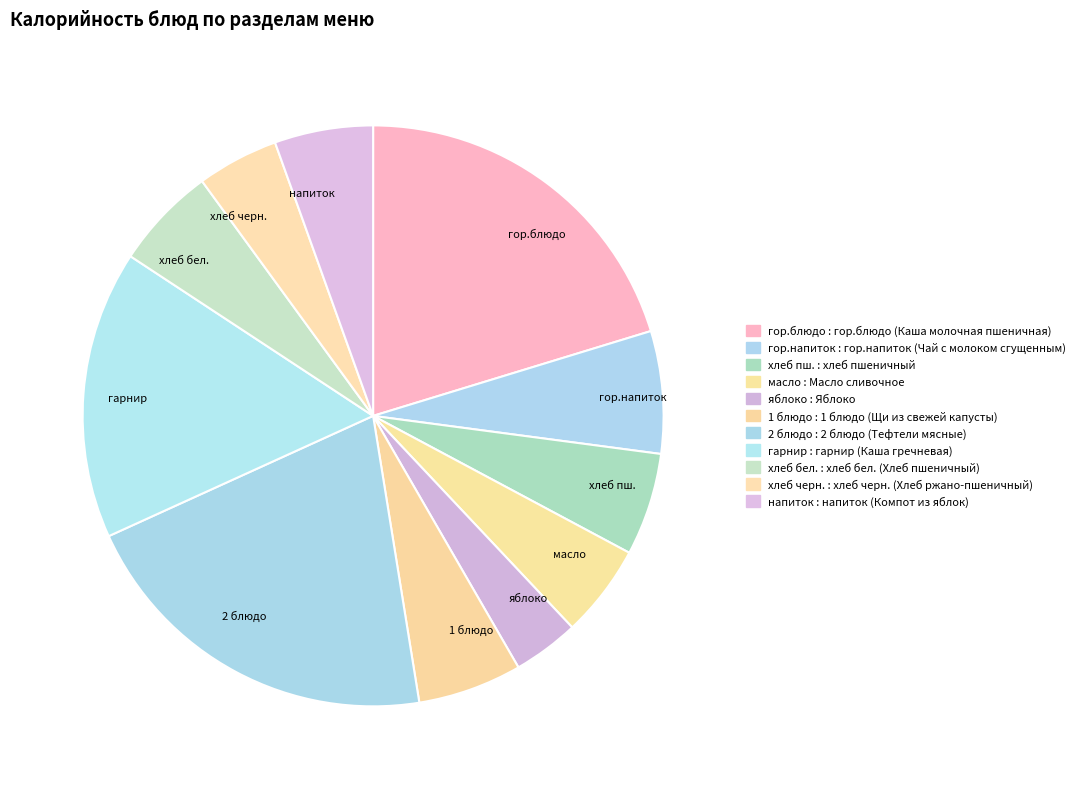

Does хлеб пш. represent more than half of the total?

No